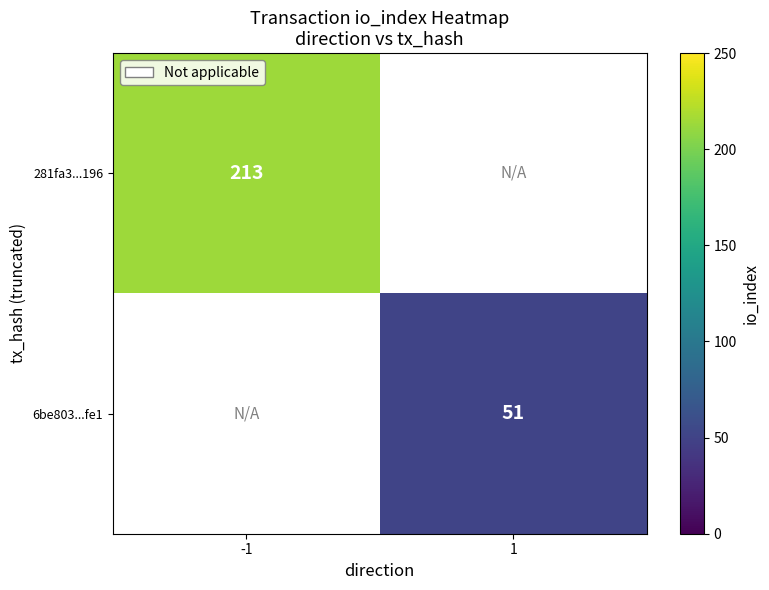

True or false: 6be803...fe1 has a value of 51 at 1.

True